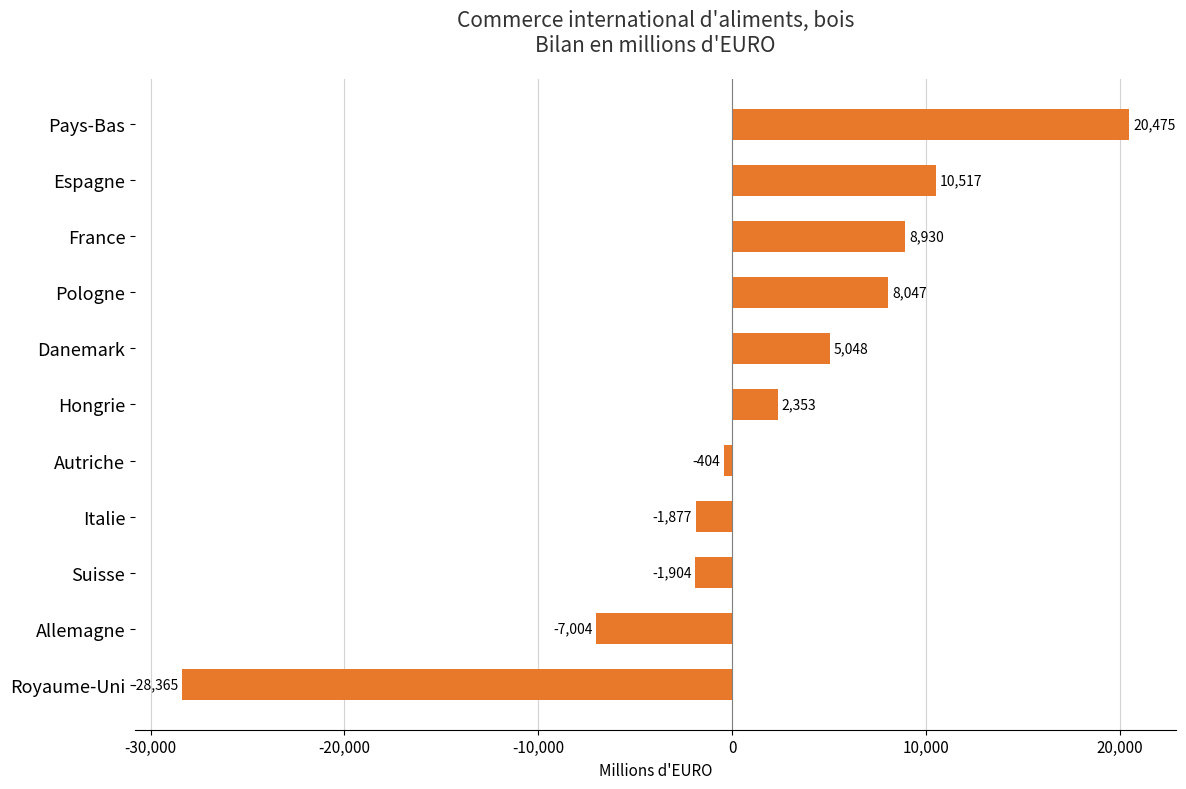

Which label corresponds to the largest value in the chart?

Pays-Bas